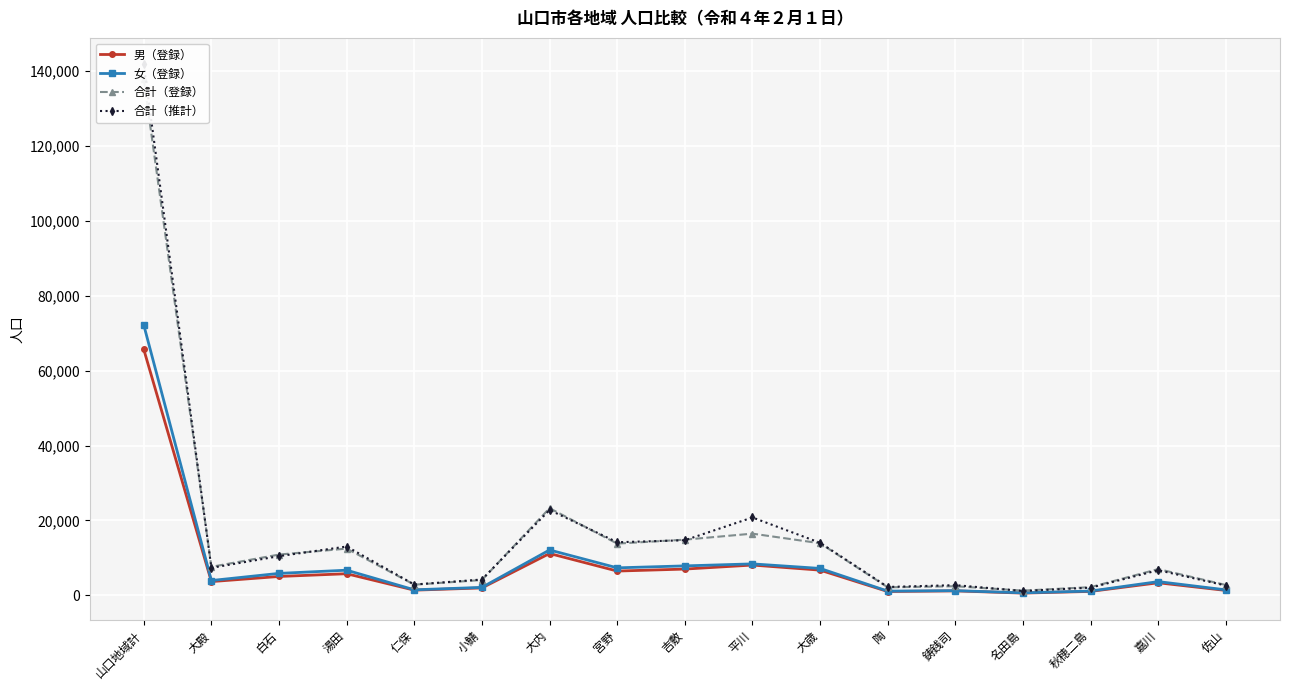

True or false: 合計（登録） has more than 1 points higher than both neighbors.

True